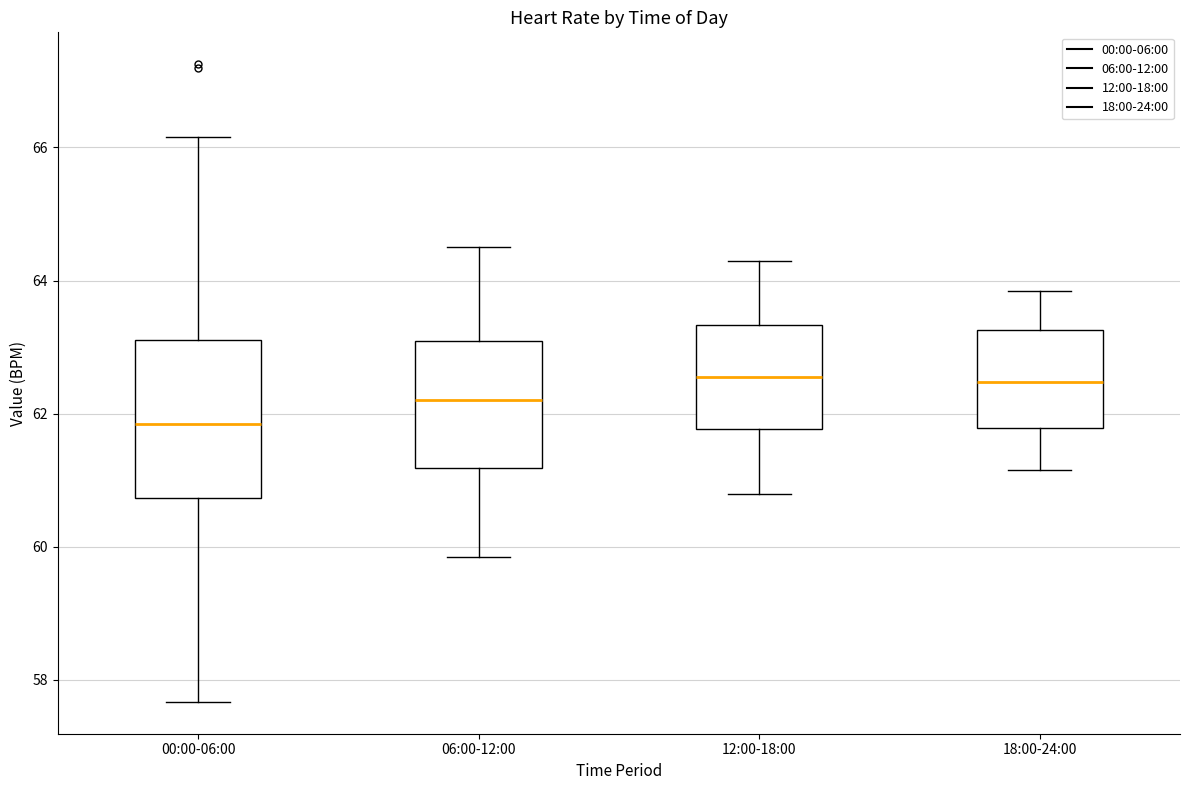

Which box is the tallest, from its lower edge to its upper edge?

00:00-06:00